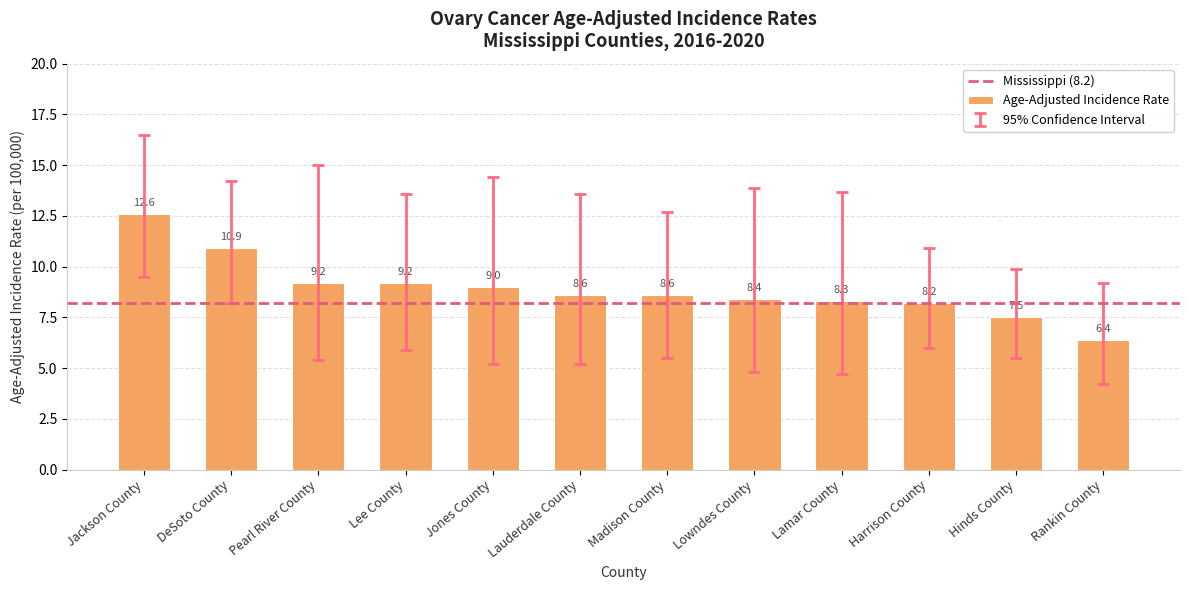

What is the smallest value displayed?

6.4